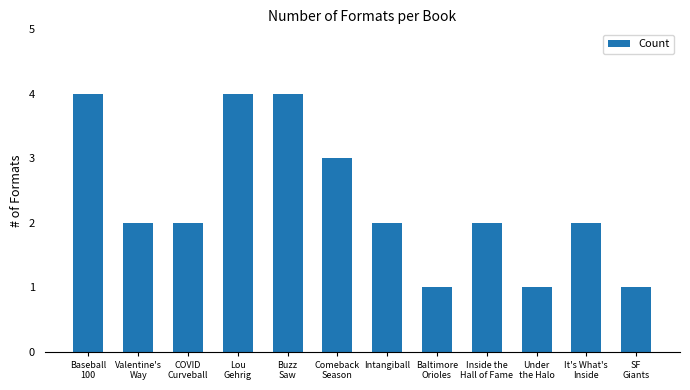

The value at Baseball
100 is 6. True or false?

False